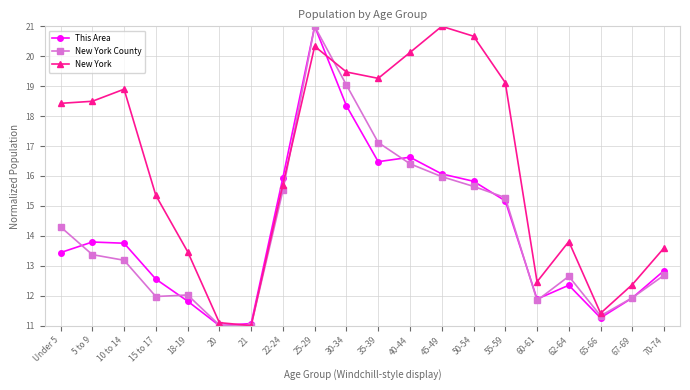

True or false: New York County has more than 0 points higher than both neighbors.

True